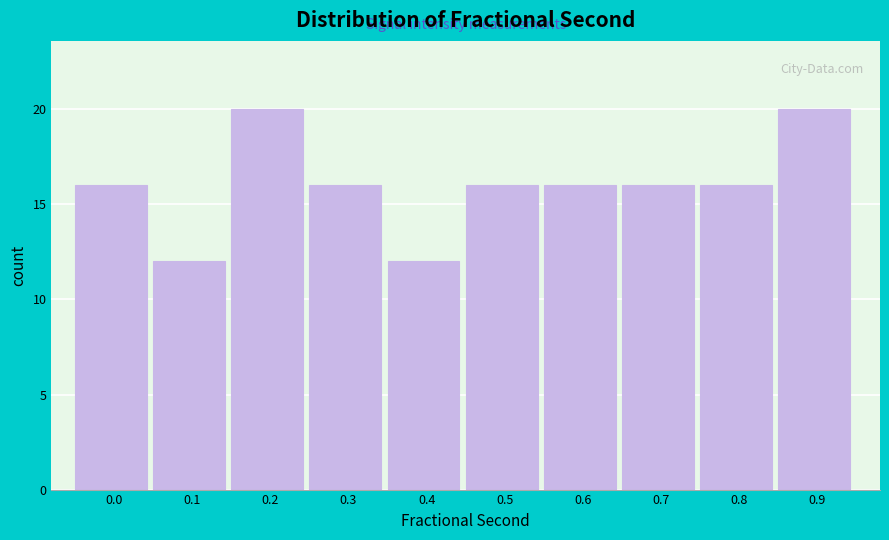

Reading left to right, transcribe all the data shown in this chart.

16	12	20	16	12	16	16	16	16	20